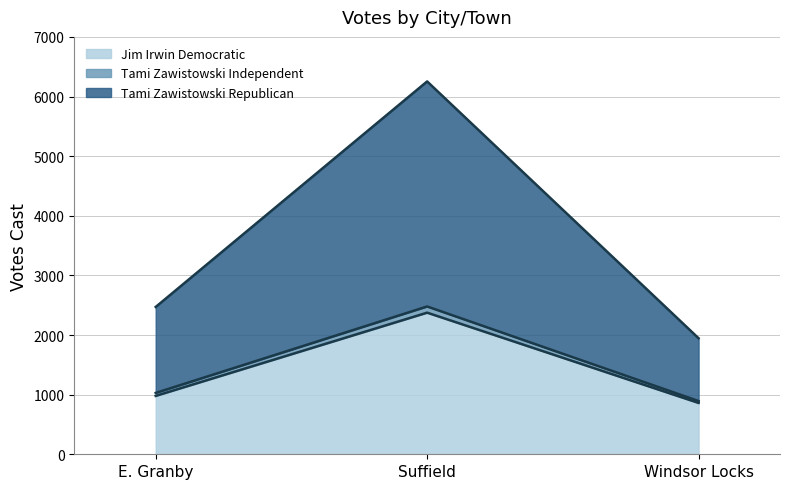

What is the highest value of the Jim Irwin Democratic series?

2375